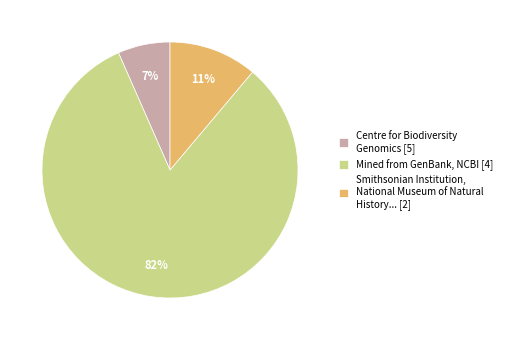

Does Mined from GenBank, NCBI [4] account for over 50% of the chart?

Yes